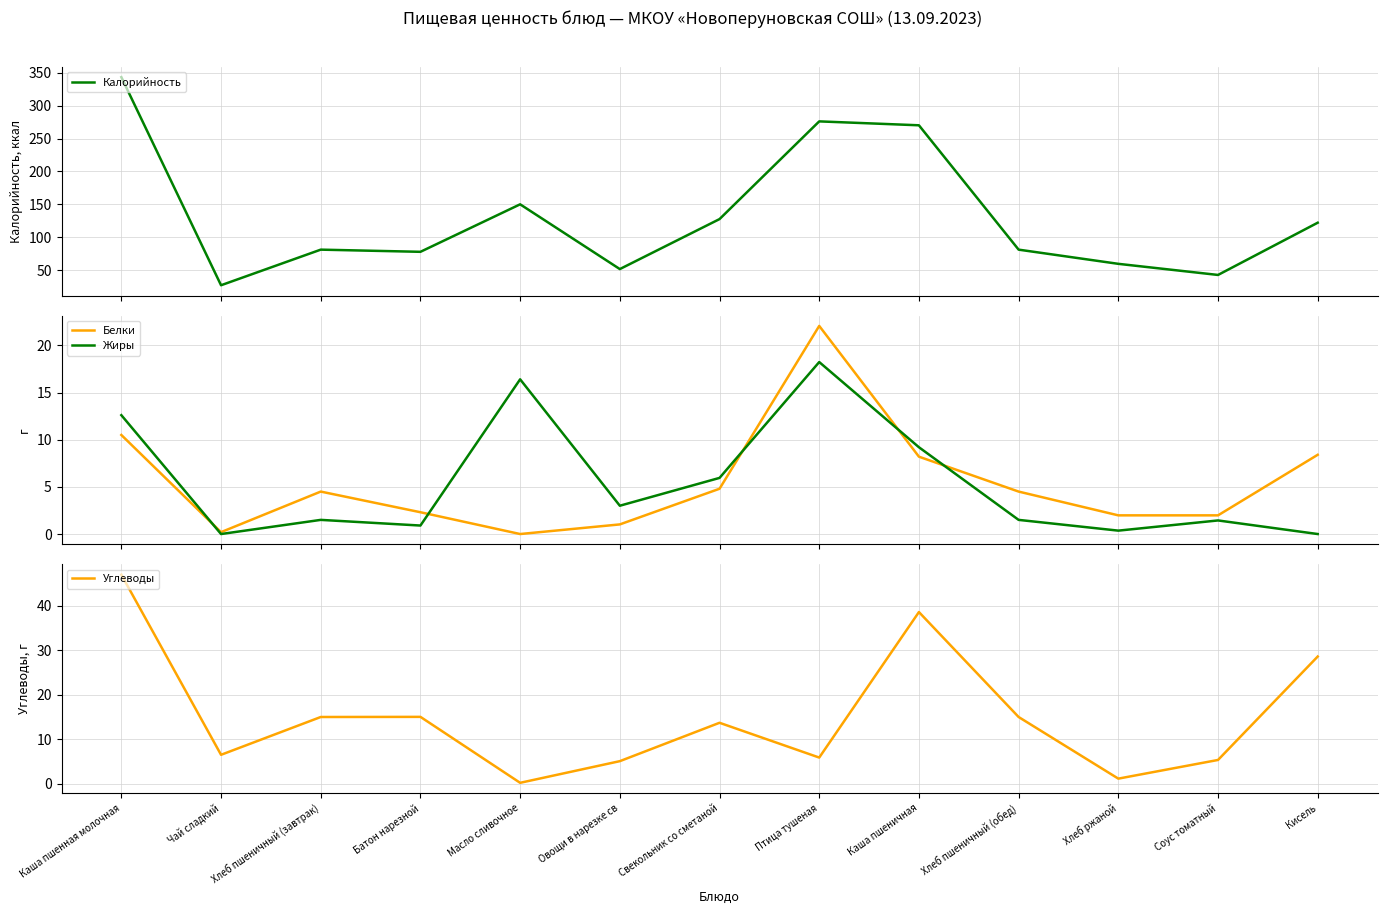

What are all the series names shown in the legend?

Калорийность, Белки, Жиры, Углеводы